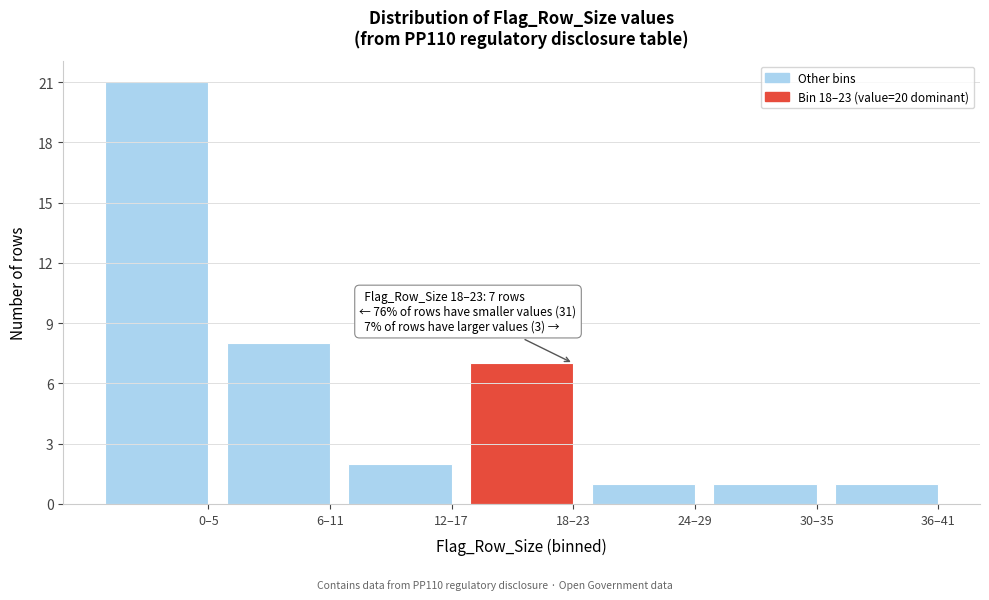

Reading right to left, extract all data points from this chart.

36–41=1	30–35=1	24–29=1	18–23=7	12–17=2	6–11=8	0–5=21